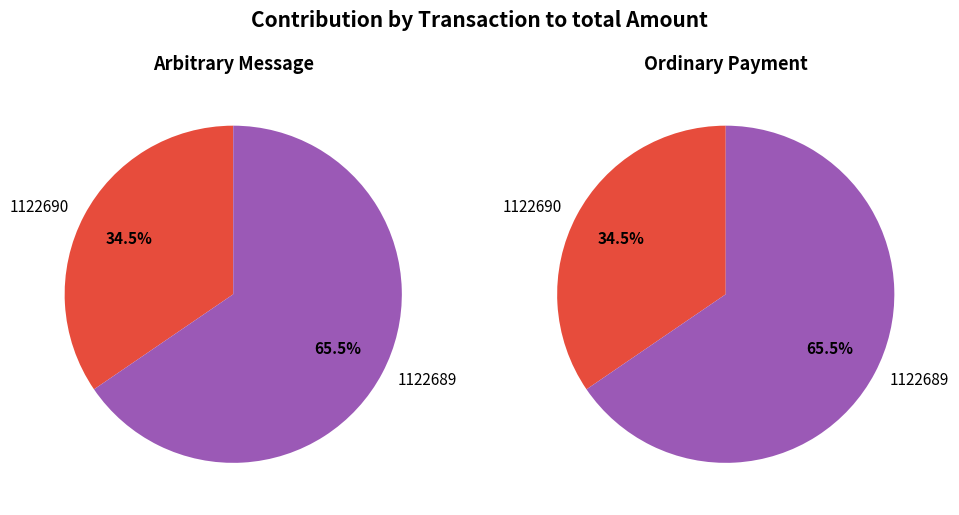

To the nearest percent, what percentage of the pie is 1122690?

35%